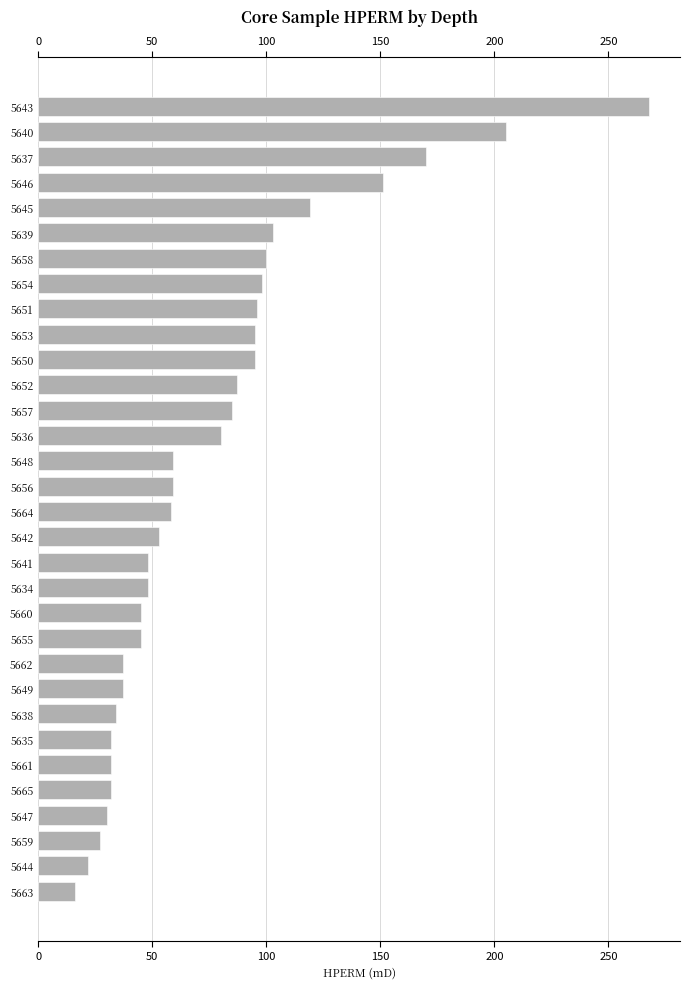

Reading left to right, extract all data points from this chart.

268	205	170	151	119	103	100	98	96	95	95	87	85	80	59	59	58	53	48	48	45	45	37	37	34	32	32	32	30	27	22	16